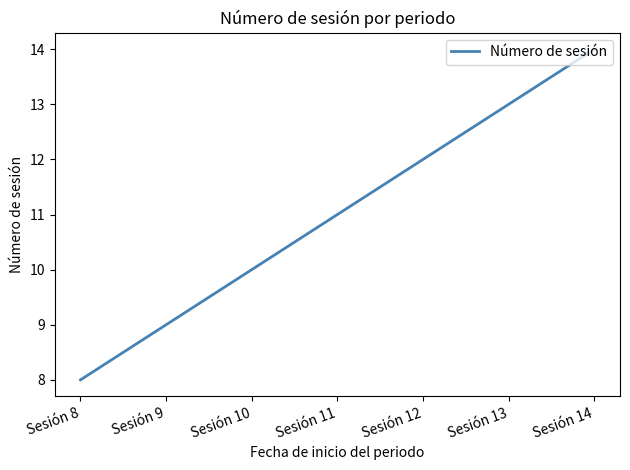

How many lines are shown in the chart?

1